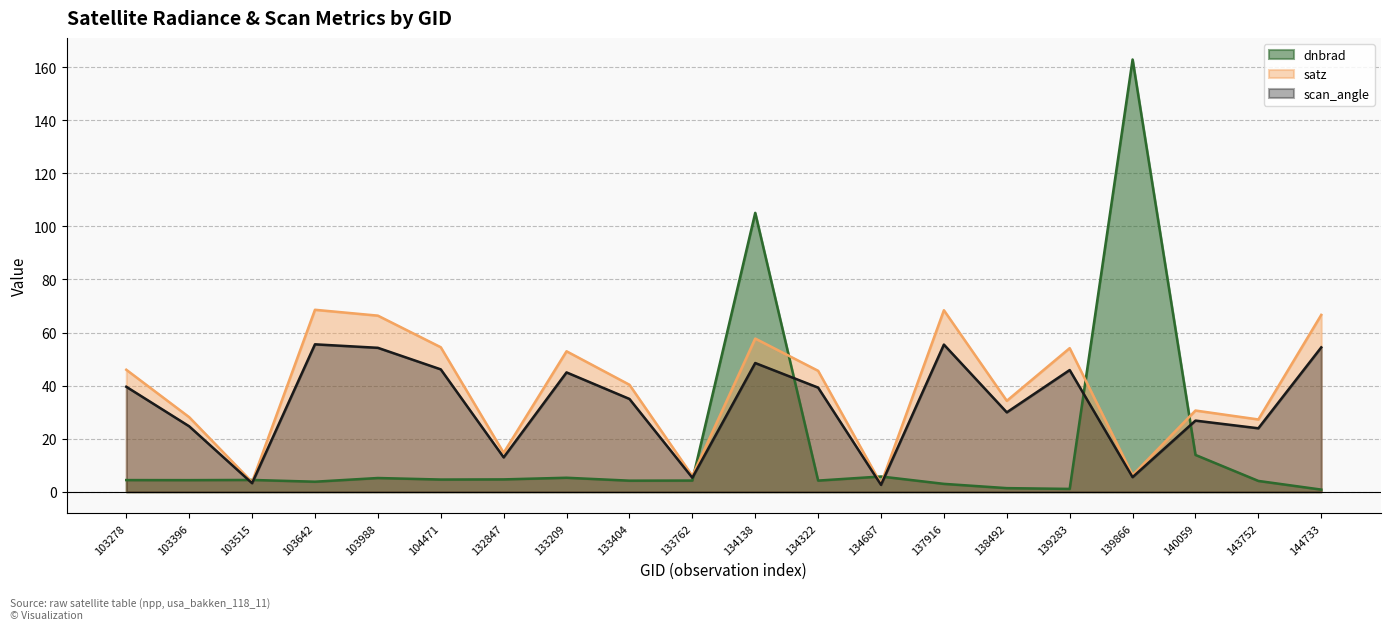

At which label does dnbrad reach its minimum?

144733